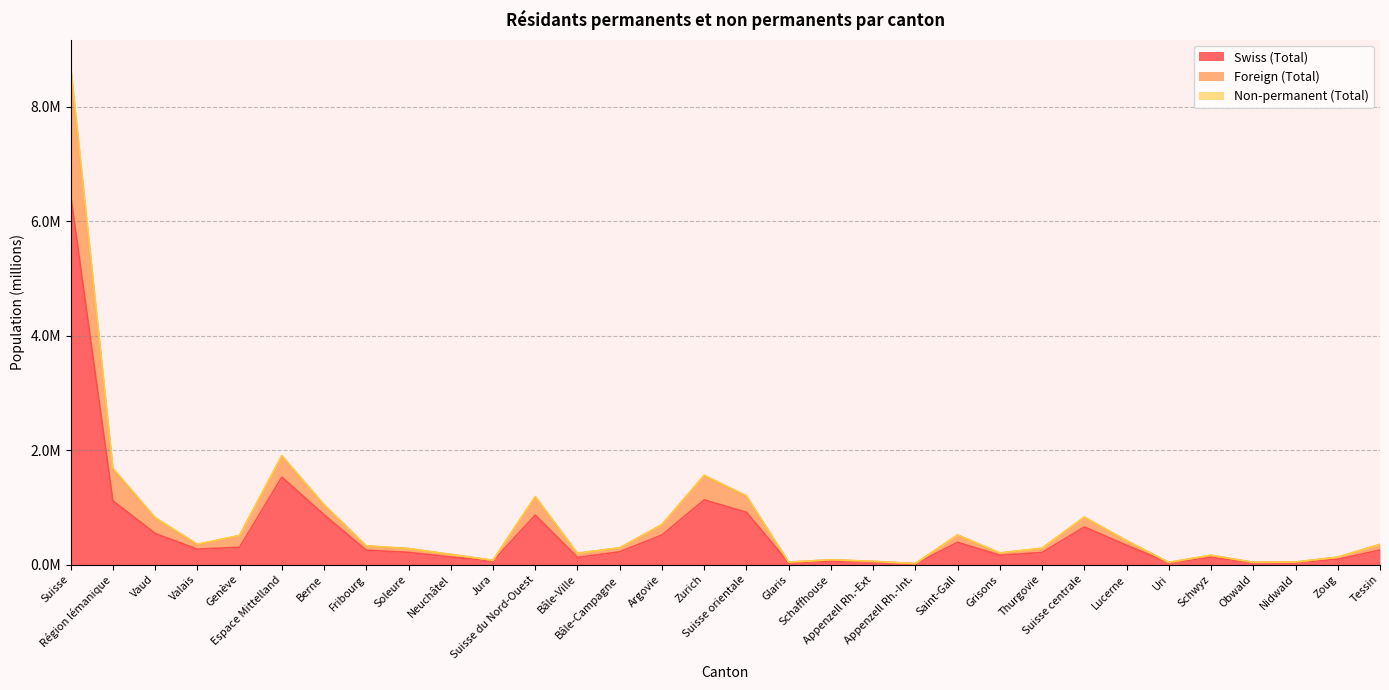

At which category does Foreign (Total) reach its first local peak?

Espace Mittelland